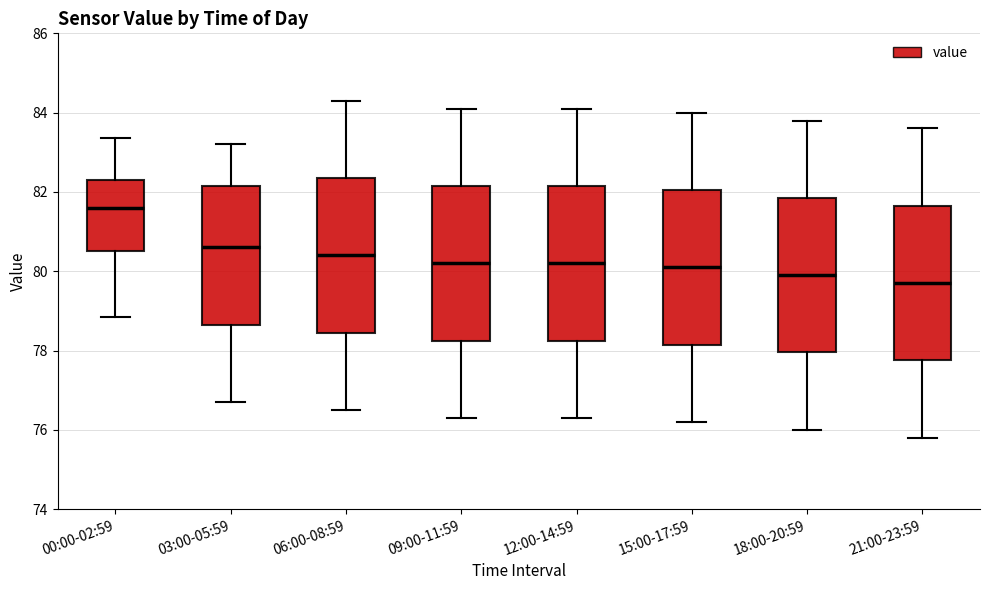

Reading left to right, transcribe this box plot: for each box, give where its median line is, the range the box spans, and where its two whiskers end, as read against the y-axis. The values are not printed on the chart, so give them approximately, as read against the axis.

00:00-02:59: median 81.6, box 80.6 to 82.4, whiskers 78.8 to 83.4
03:00-05:59: median 80.6, box 78.6 to 82.2, whiskers 76.8 to 83.2
06:00-08:59: median 80.4, box 78.4 to 82.4, whiskers 76.6 to 84.4
09:00-11:59: median 80.2, box 78.2 to 82.2, whiskers 76.4 to 84.2
12:00-14:59: median 80.2, box 78.2 to 82.2, whiskers 76.4 to 84.2
15:00-17:59: median 80.2, box 78.2 to 82.0, whiskers 76.2 to 84.0
18:00-20:59: median 80.0, box 78.0 to 81.8, whiskers 76.0 to 83.8
21:00-23:59: median 79.8, box 77.8 to 81.6, whiskers 75.8 to 83.6